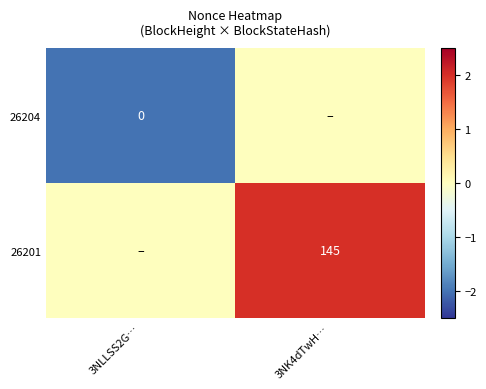

True or false: 26201 has a value of 60 at 3NK4dTwH….

False